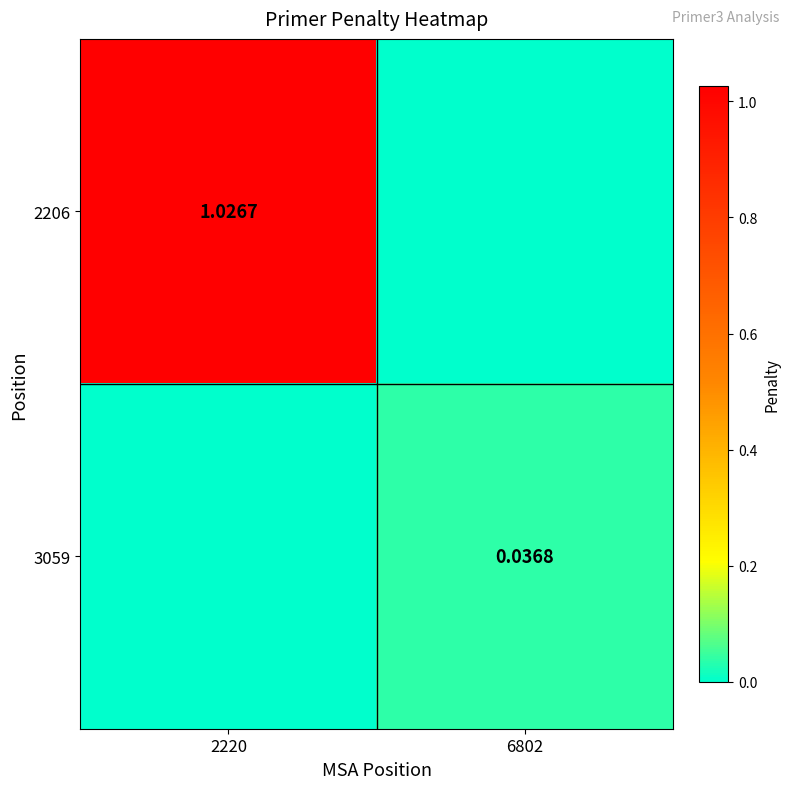

What is the difference between the highest and lowest values at 2220?

1.0